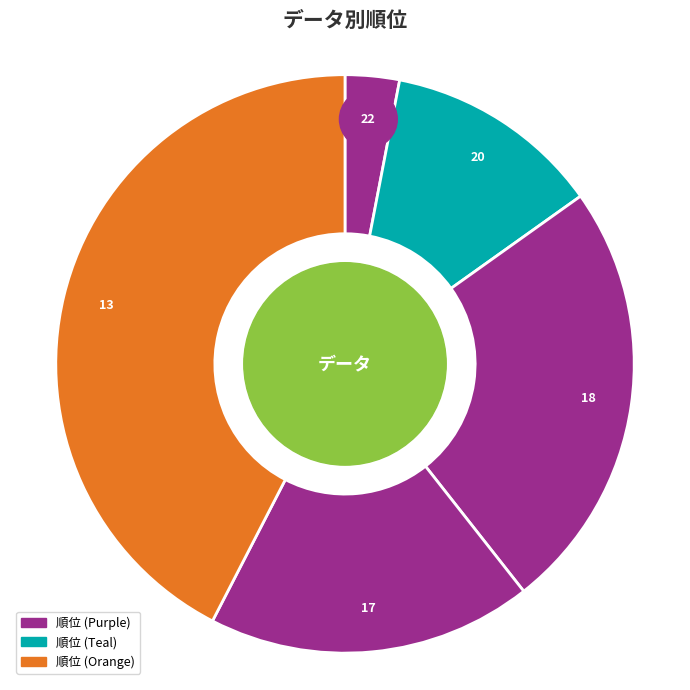

What is the largest slice in the pie chart?

13